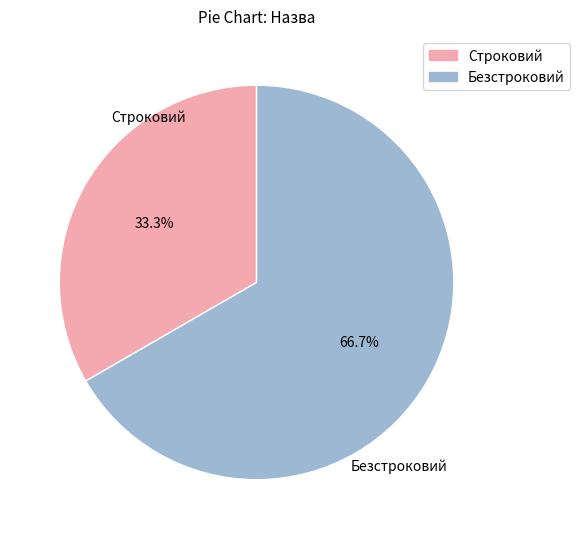

Which category accounts for the majority?

Безстроковий